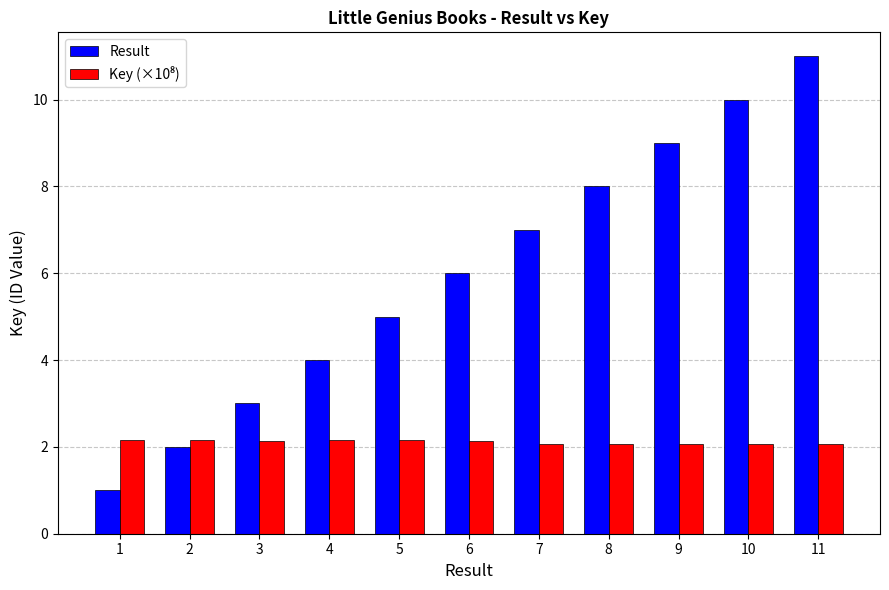

Which series has the largest total across all categories?

Result